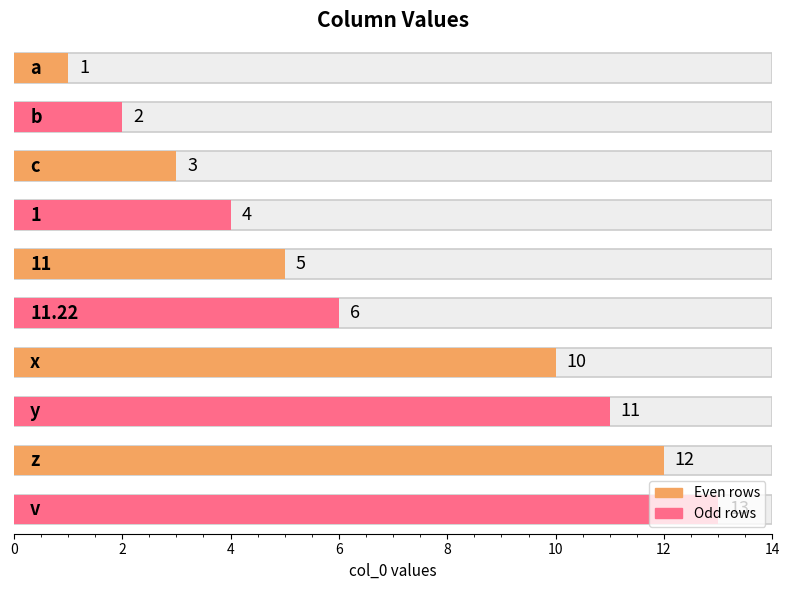

Which series has the largest total across all categories?

Odd rows